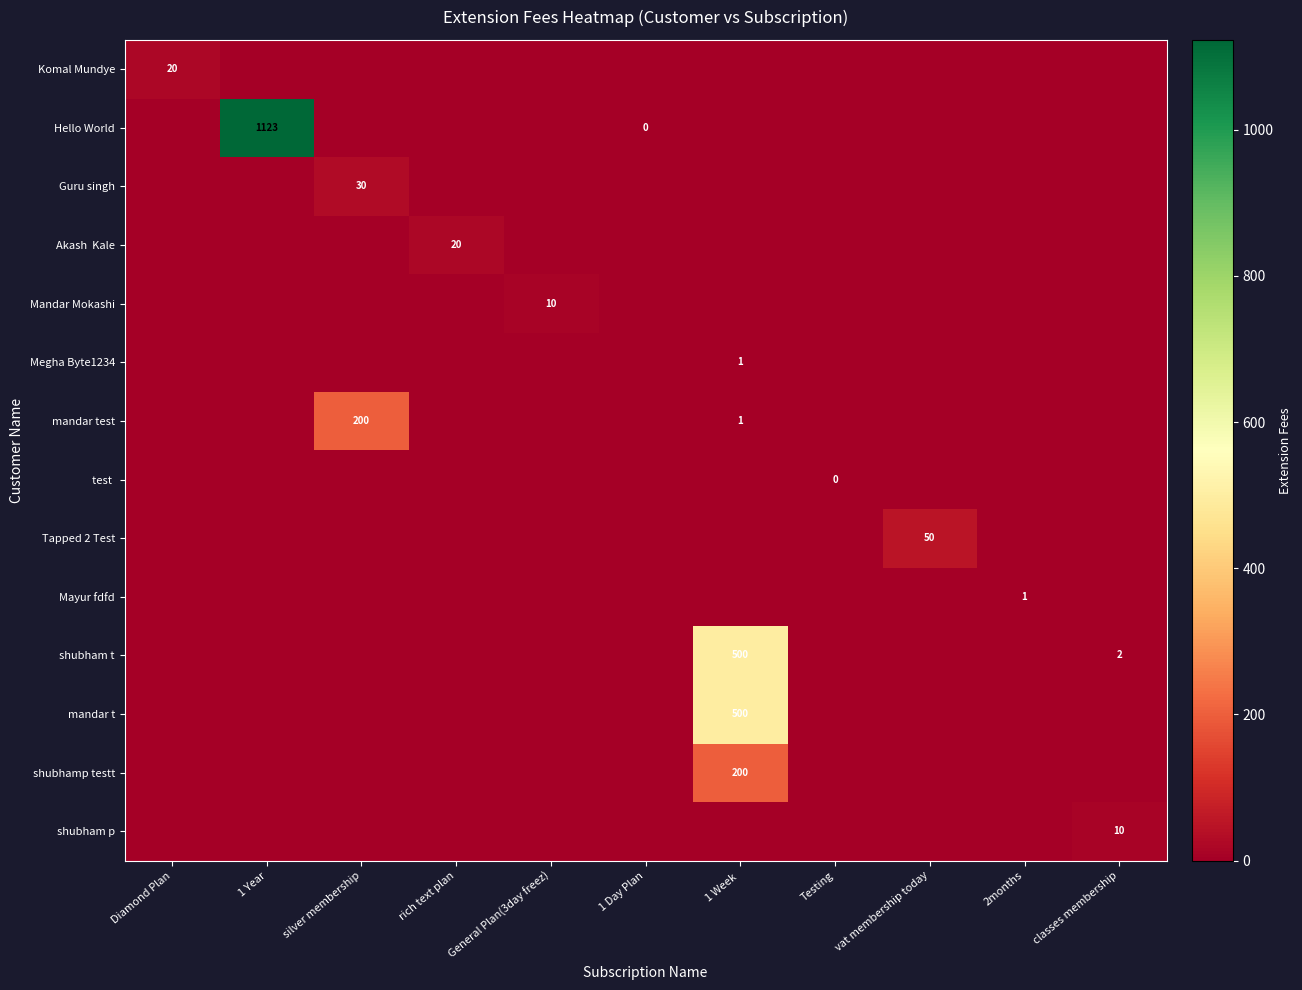

Is it true that shubhamp testt equals 124 at 1 Week ?

False